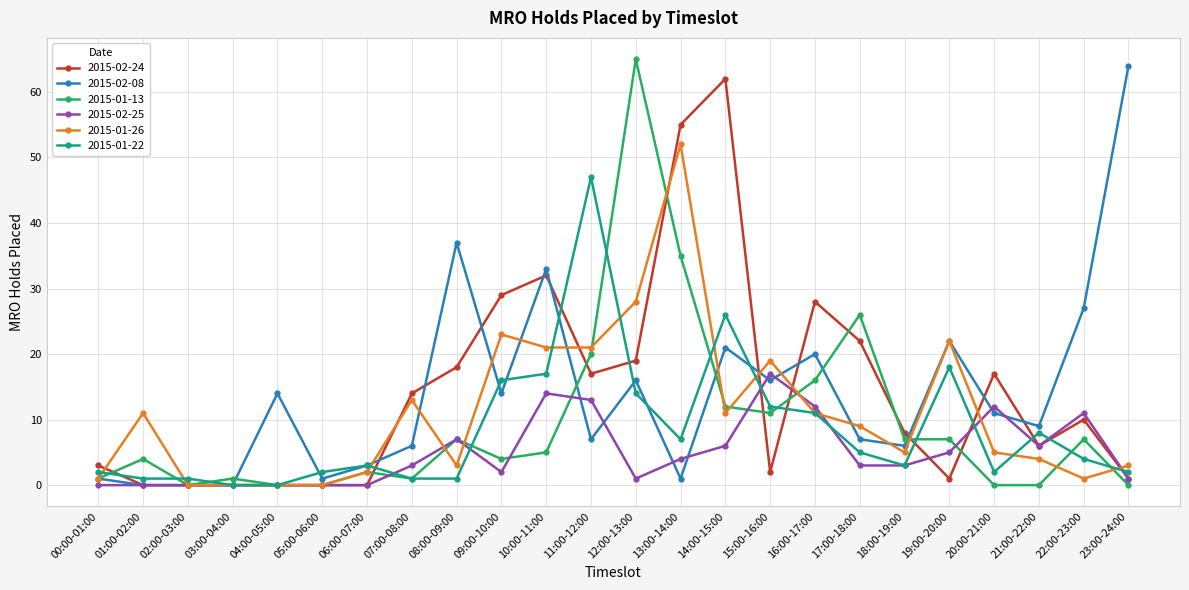

Is this an area chart (filled region under the line)?

No